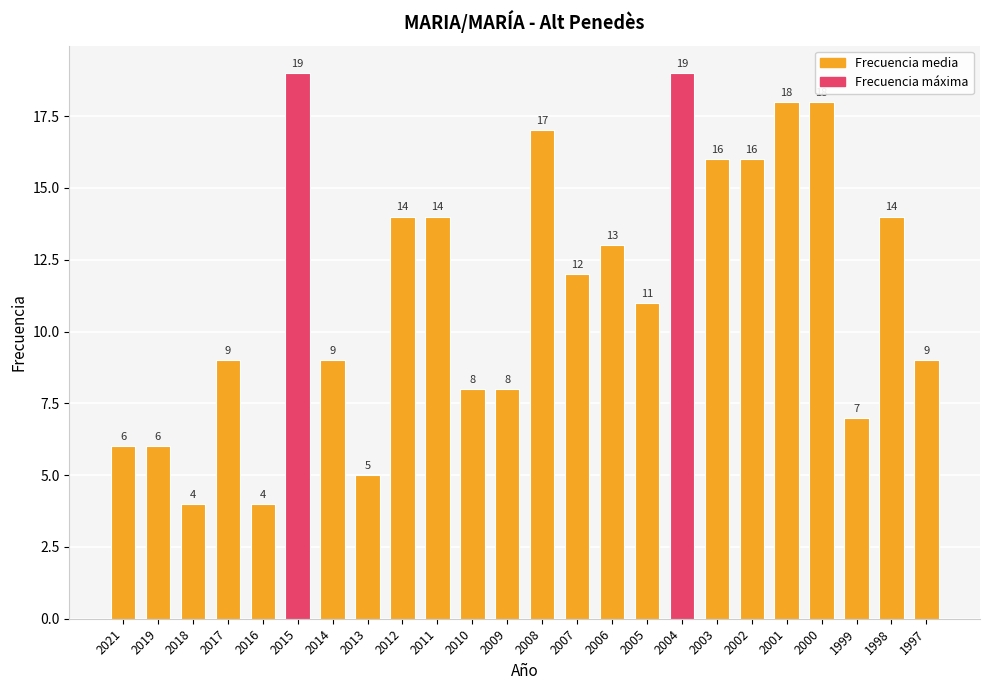

Reading left to right, what are all the values shown in this chart?

2021=6	2019=6	2018=4	2017=9	2016=4	2015=19	2014=9	2013=5	2012=14	2011=14	2010=8	2009=8	2008=17	2007=12	2006=13	2005=11	2004=19	2003=16	2002=16	2001=18	2000=18	1999=7	1998=14	1997=9